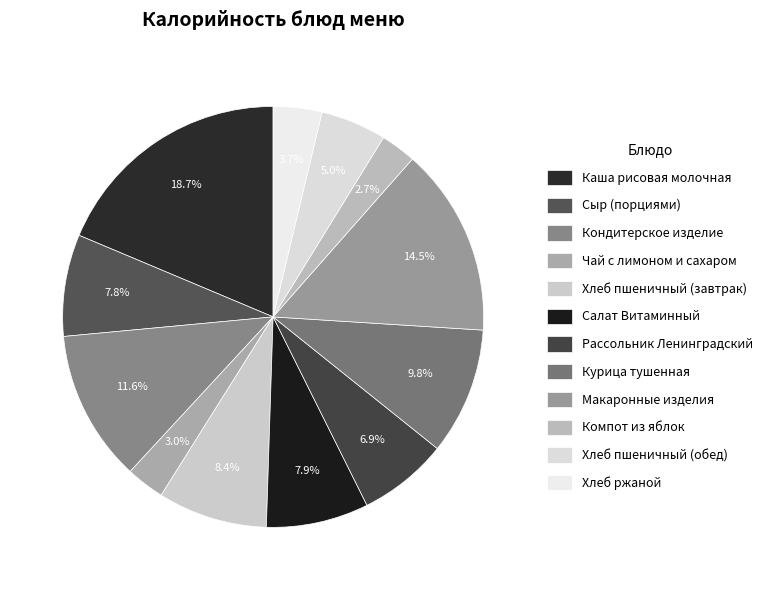

The Хлеб ржаной slice represents 1% of the pie. True or false?

False